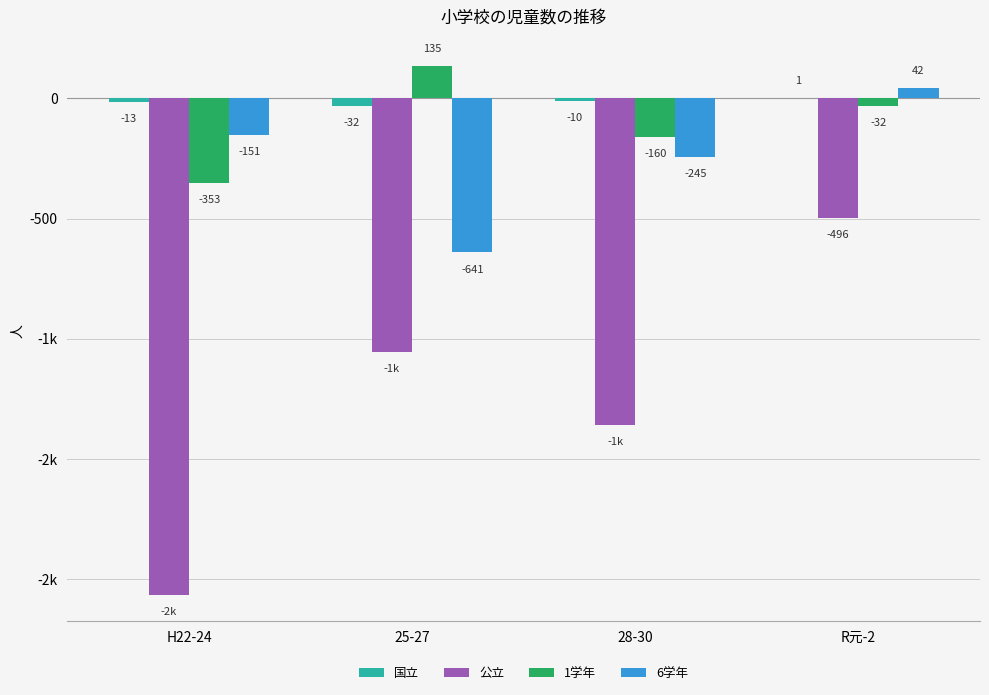

What are all the series names shown in the legend?

国立, 公立, 1学年, 6学年